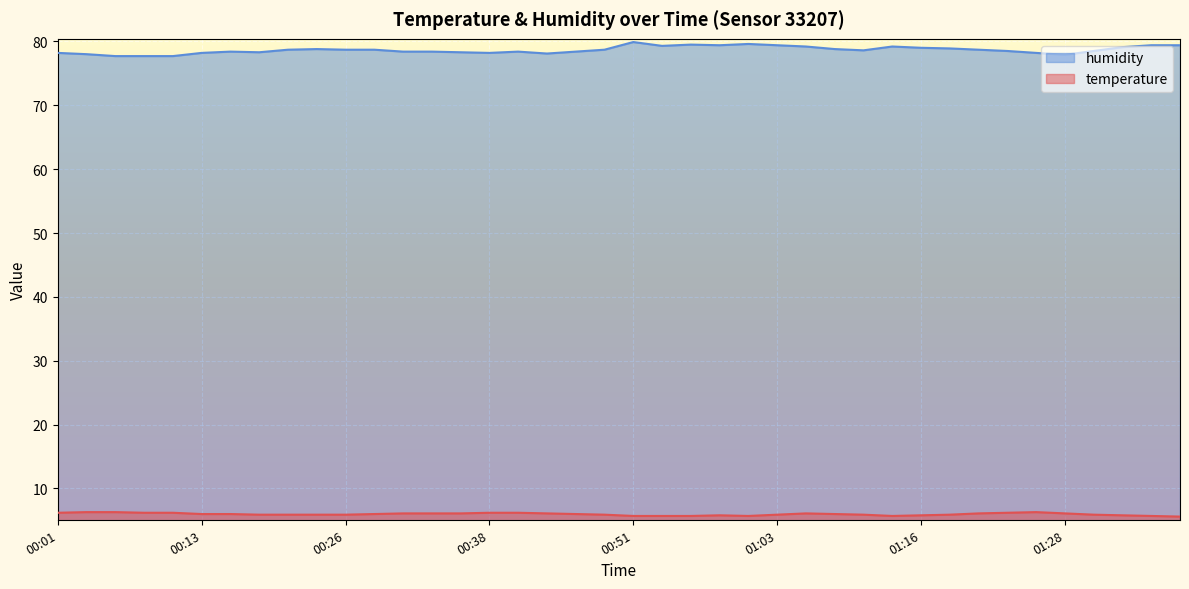

The value of humidity at 00:58 is 79.4. True or false?

True